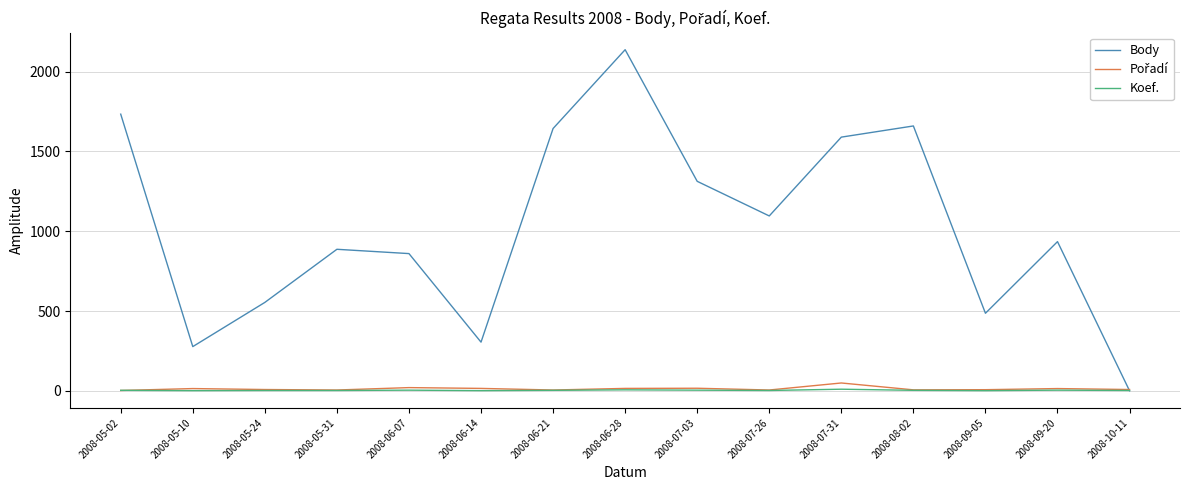

Is it true that Body equals 212 at 2008-06-14?

False